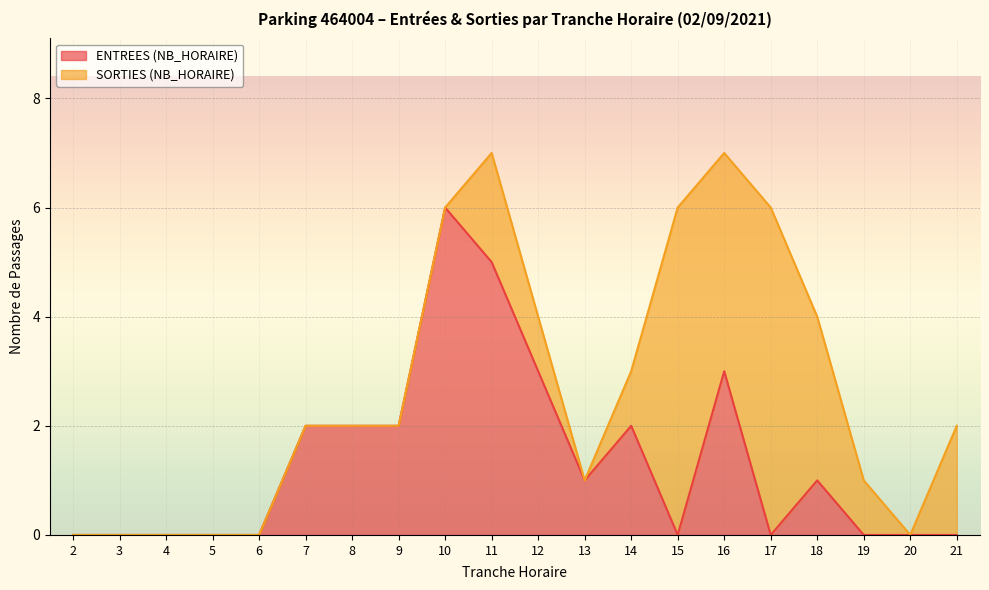

How many values are below 1?

10